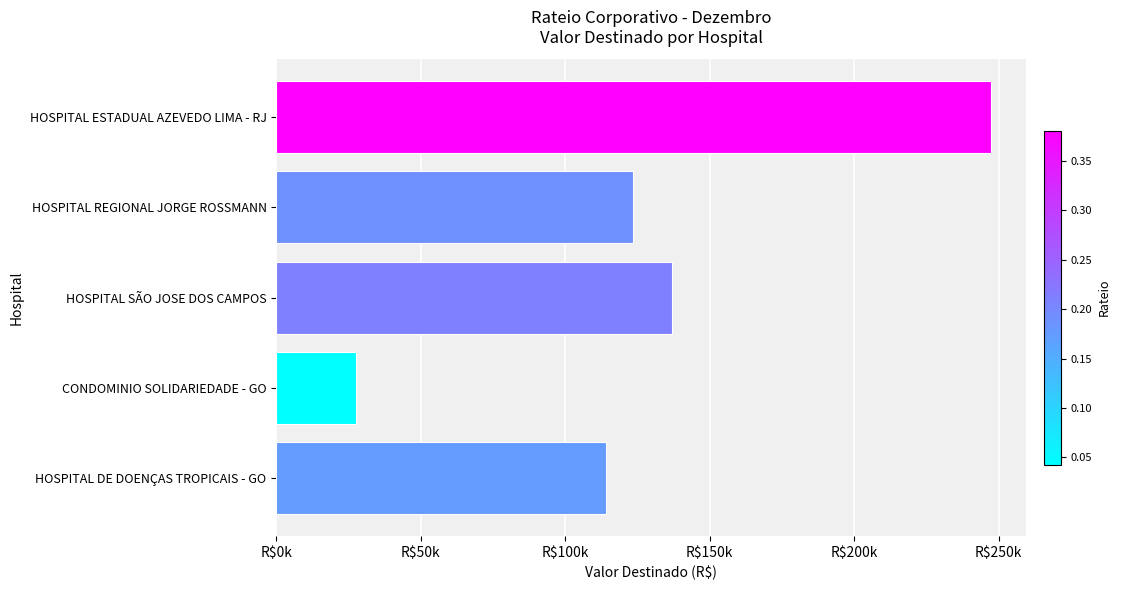

Does the chart contain any negative values?

No